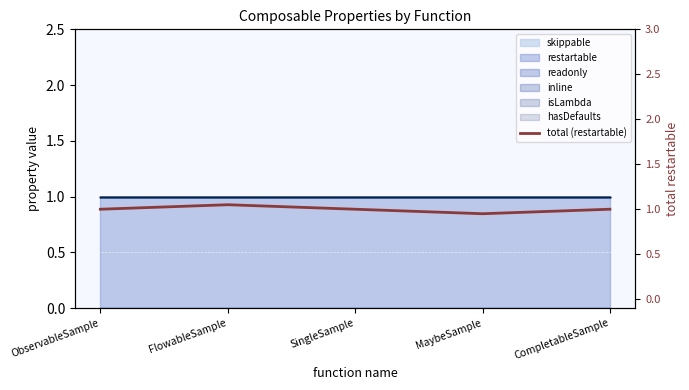

List the labels in order of value, largest first.

FlowableSample, ObservableSample, SingleSample, CompletableSample, MaybeSample